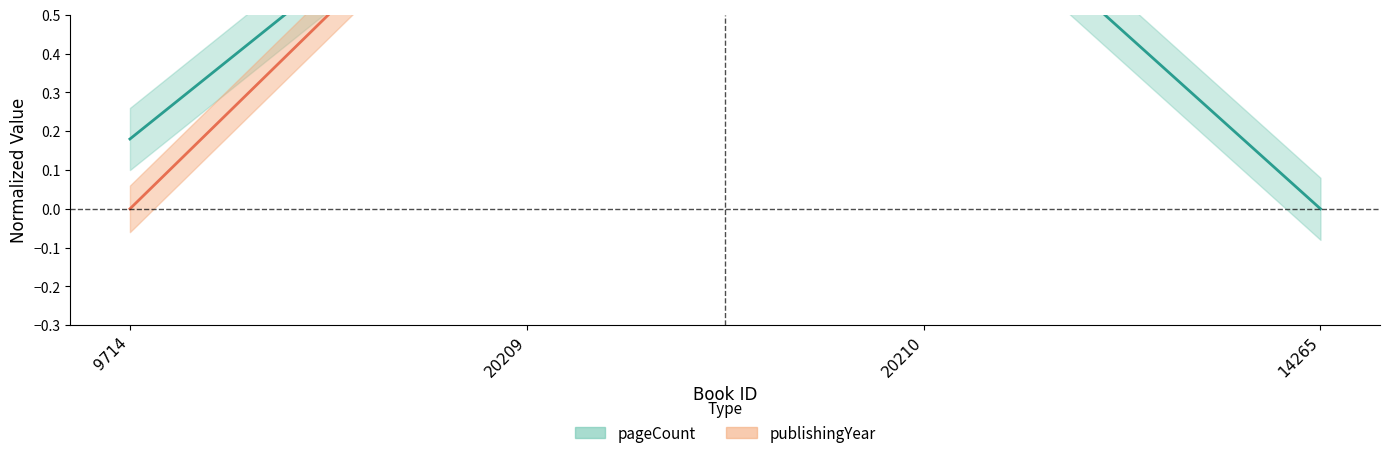

Which label corresponds to the largest value in the chart?

20209